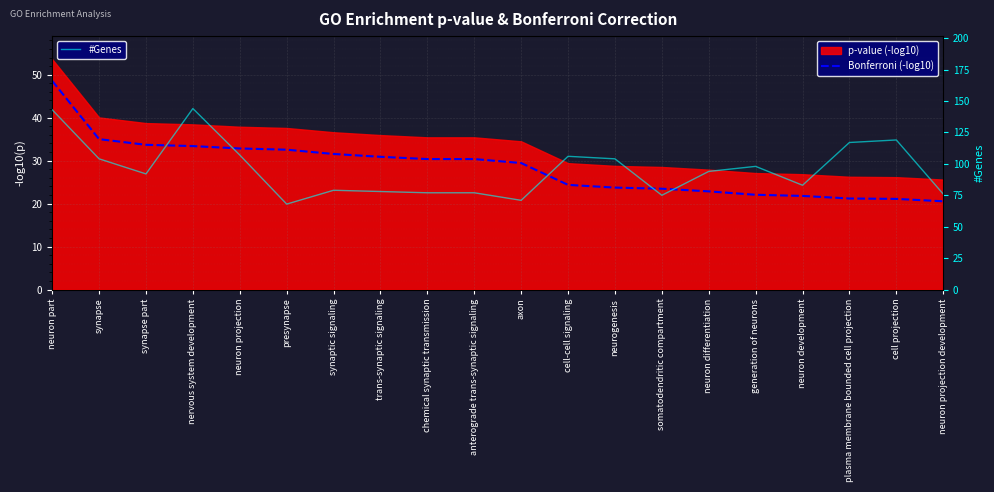

Reading left to right, list all the values displayed in this chart.

Bonferroni (-log10): neuron part=48.6	synapse=35.0	synapse part=33.7	nervous system development=33.4	neuron projection=32.8	presynapse=32.5	synaptic signaling=31.6	trans-synaptic signaling=30.9	chemical synaptic transmission=30.4	anterograde trans-synaptic signaling=30.4	axon=29.4	cell-cell signaling=24.4	neurogenesis=23.7	somatodendritic compartment=23.5	neuron differentiation=22.9	generation of neurons=22.1	neuron development=21.8	plasma membrane bounded cell projection=21.2	cell projection=21.1	neuron projection development=20.5
#Genes: neuron part=143.0	synapse=104.0	synapse part=92.0	nervous system development=144.0	neuron projection=107.0	presynapse=68.0	synaptic signaling=79.0	trans-synaptic signaling=78.0	chemical synaptic transmission=77.0	anterograde trans-synaptic signaling=77.0	axon=71.0	cell-cell signaling=106.0	neurogenesis=104.0	somatodendritic compartment=75.0	neuron differentiation=94.0	generation of neurons=98.0	neuron development=83.0	plasma membrane bounded cell projection=117.0	cell projection=119.0	neuron projection development=76.0